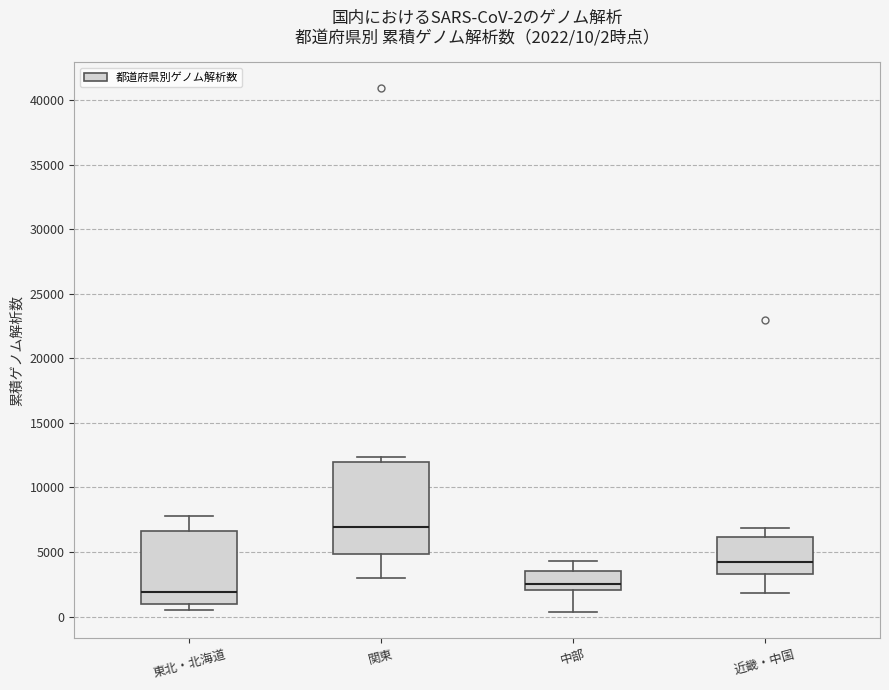

Comparing the boxes themselves (not the whiskers), which one is the tallest?

関東